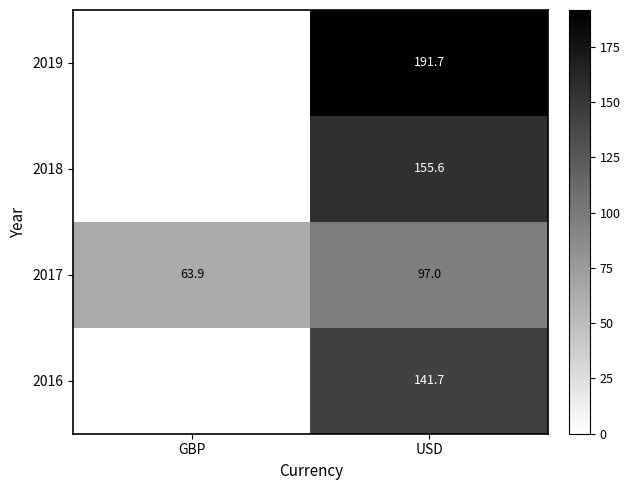

How many series are shown in this chart?

4